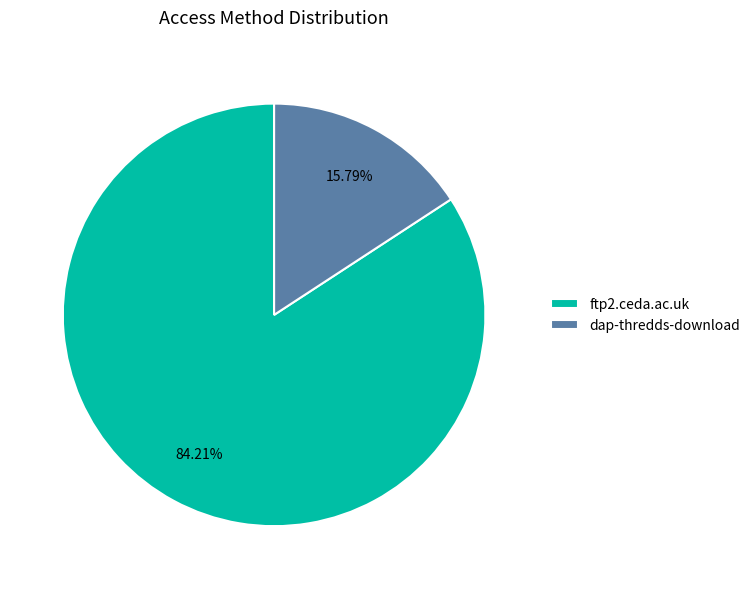

To the nearest percent, what percentage of the pie is dap-thredds-download?

16%